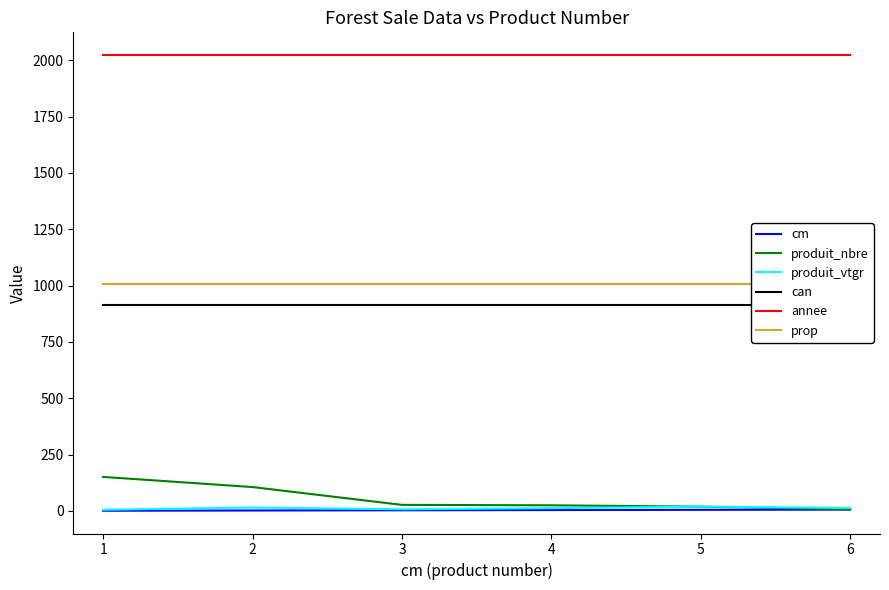

What is the greatest value displayed?

2023.0